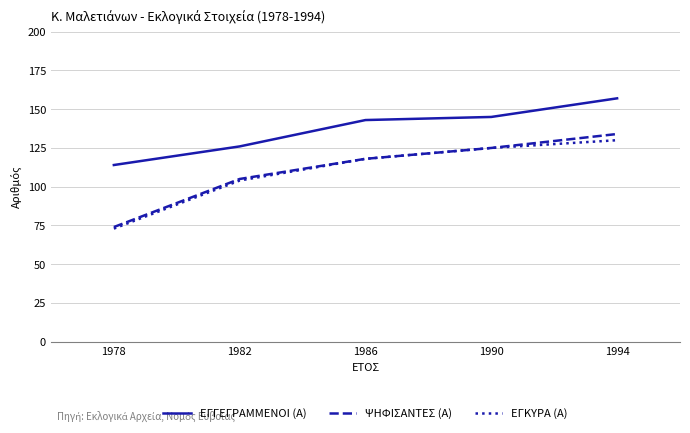

Which series changed the most between 1978 and 1986?

ΕΓΚΥΡΑ (Α)